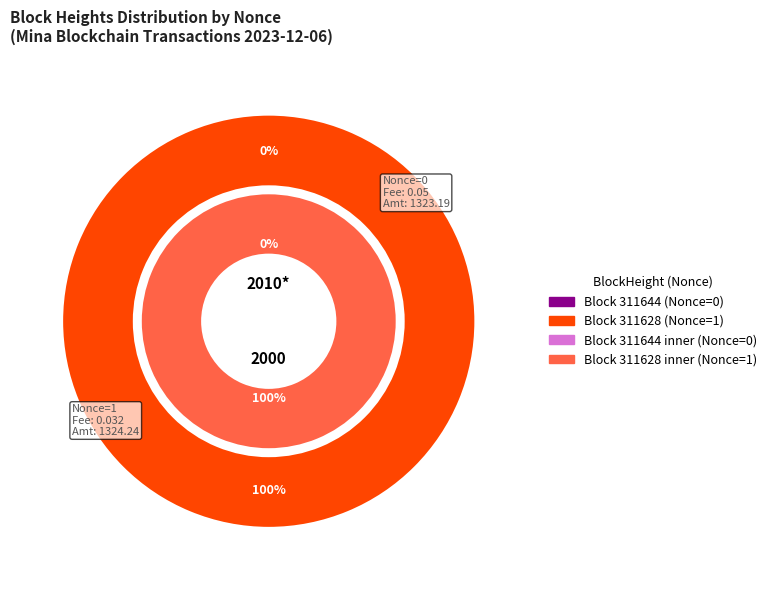

Which category has the smallest portion of the pie?

311644